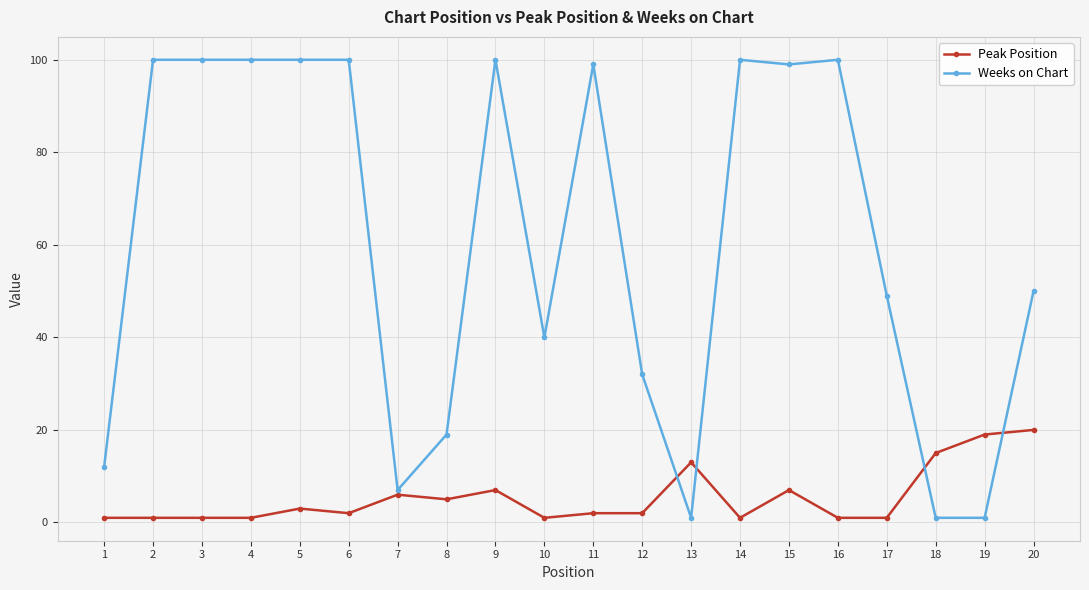

Rank the series by their average value, from lowest to highest.

Peak Position, Weeks on Chart